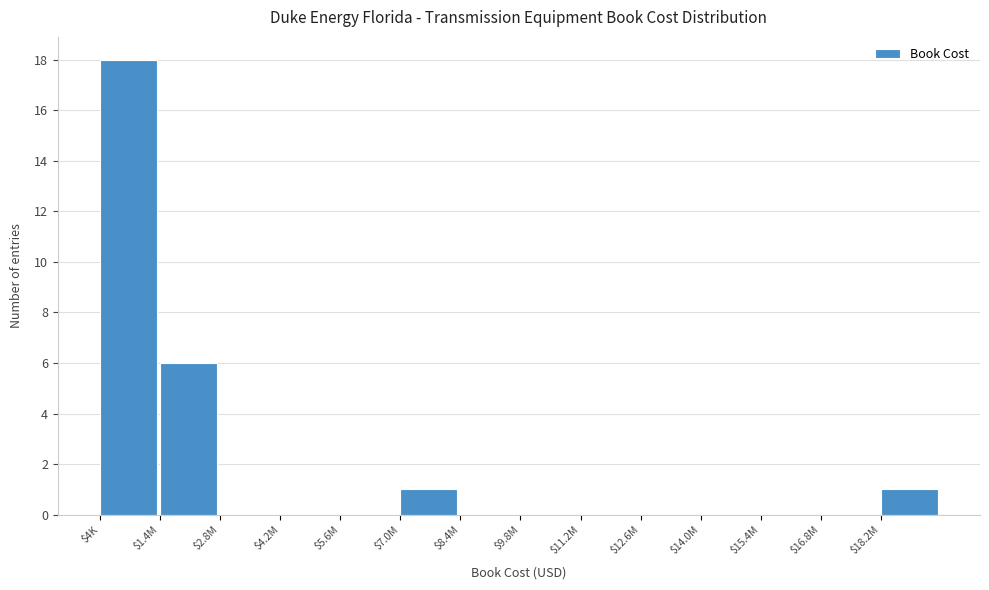

The chart shows a value of 10 at $1.4M. True or false?

False